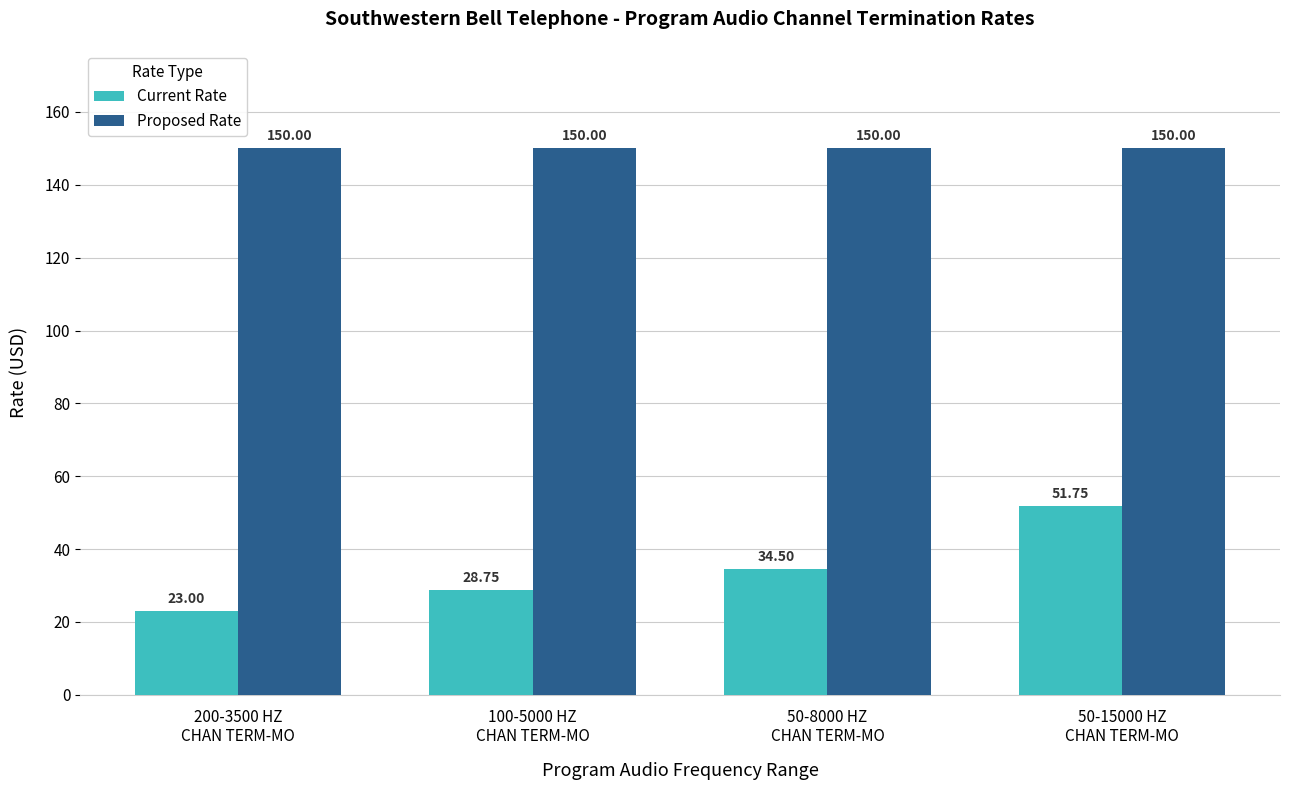

Does the chart contain stacked bars?

No